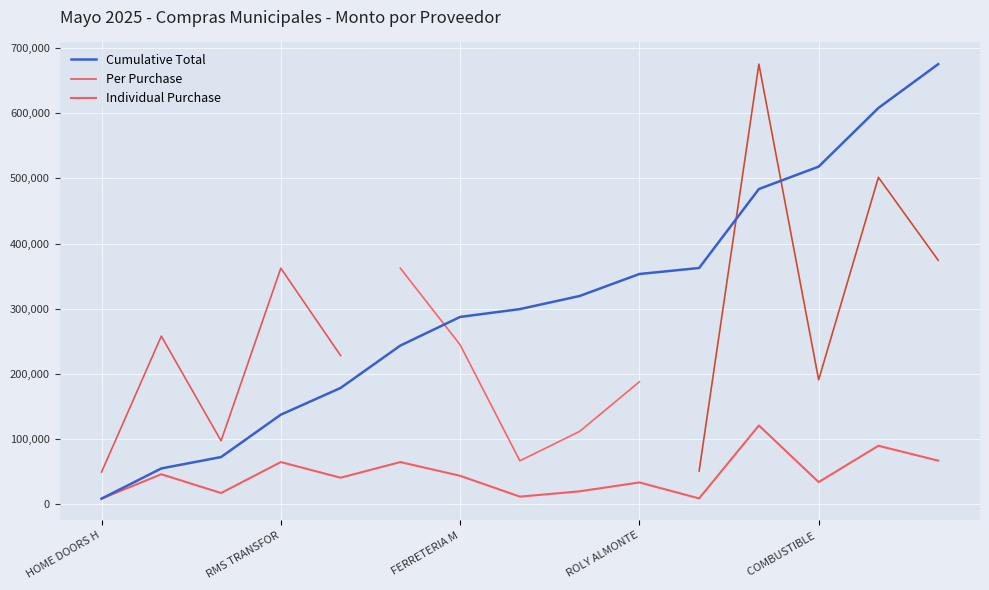

What is the maximum value for Cumulative Total?

675306.1